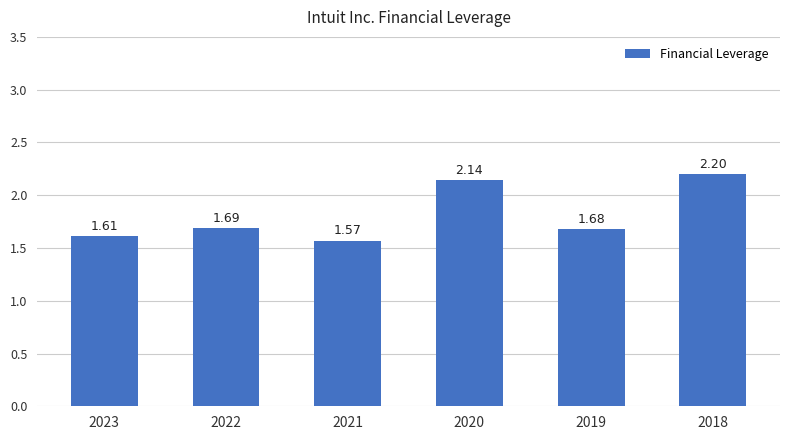

What is the sum of all values?

10.9